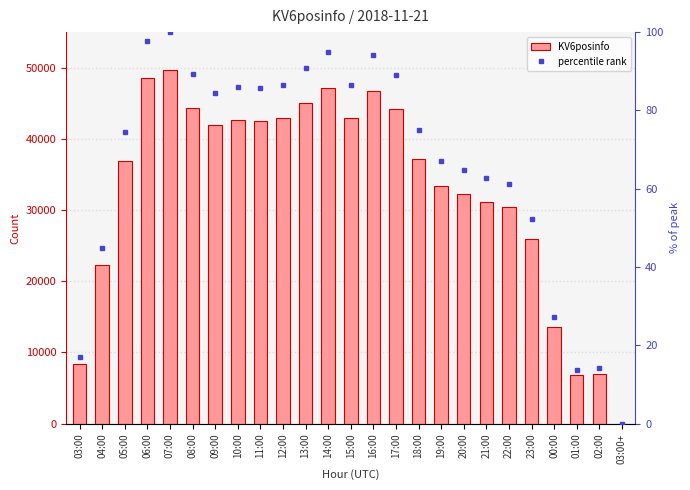

What position from the left is 02:00?

24